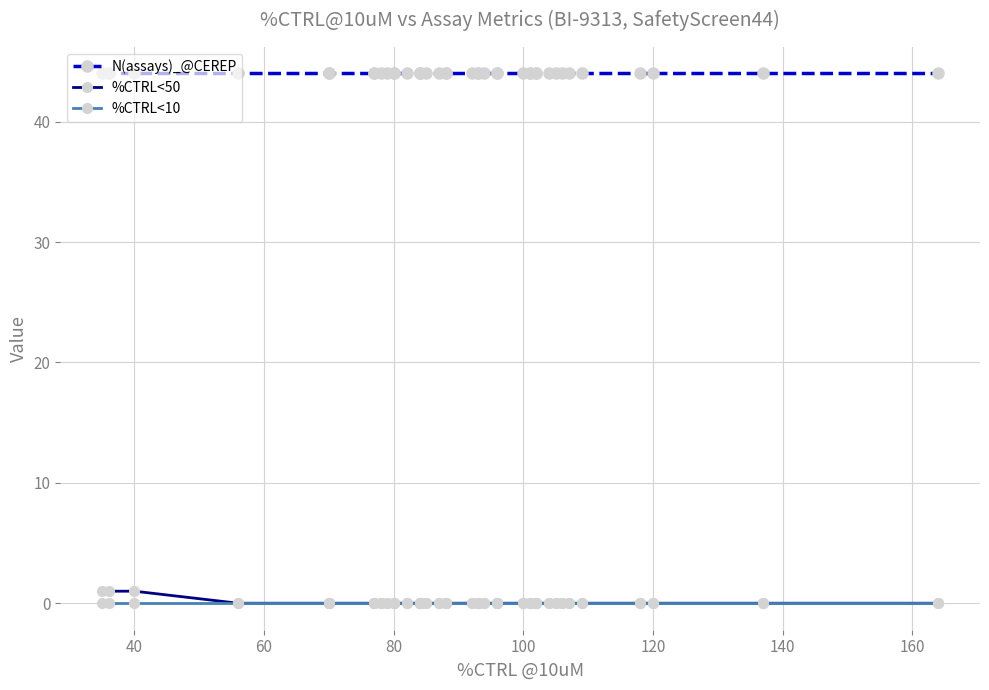

How many lines are shown in the chart?

3